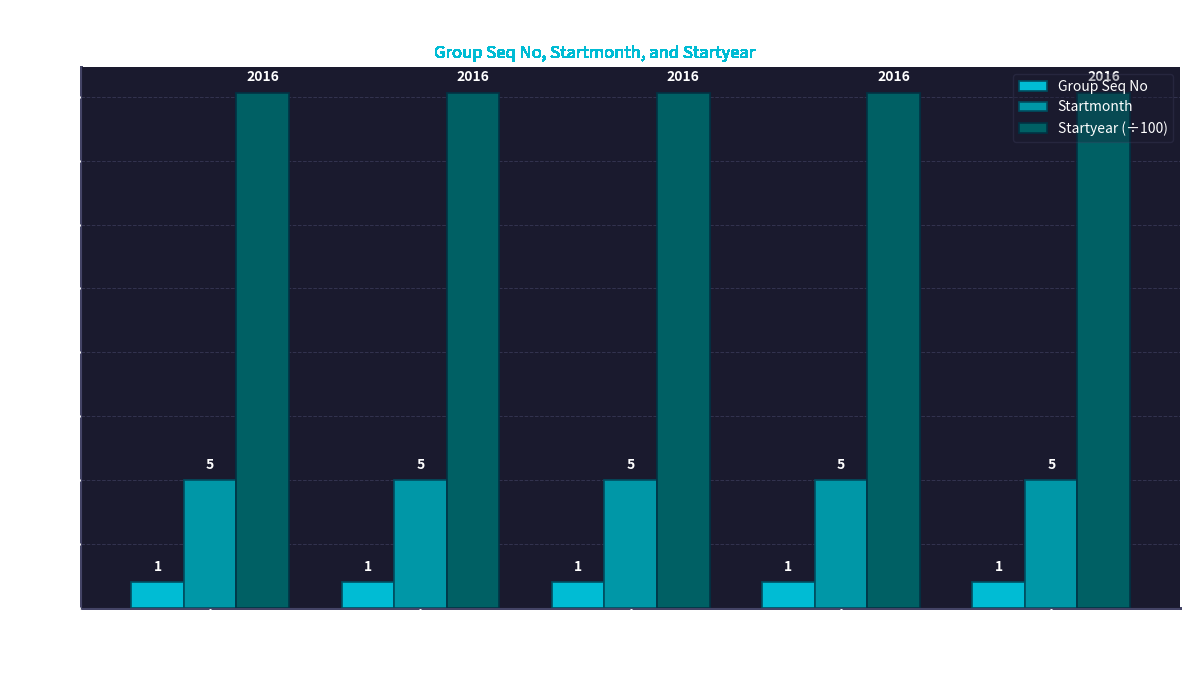

What is the highest value of the Startyear (÷100) series?

20.2